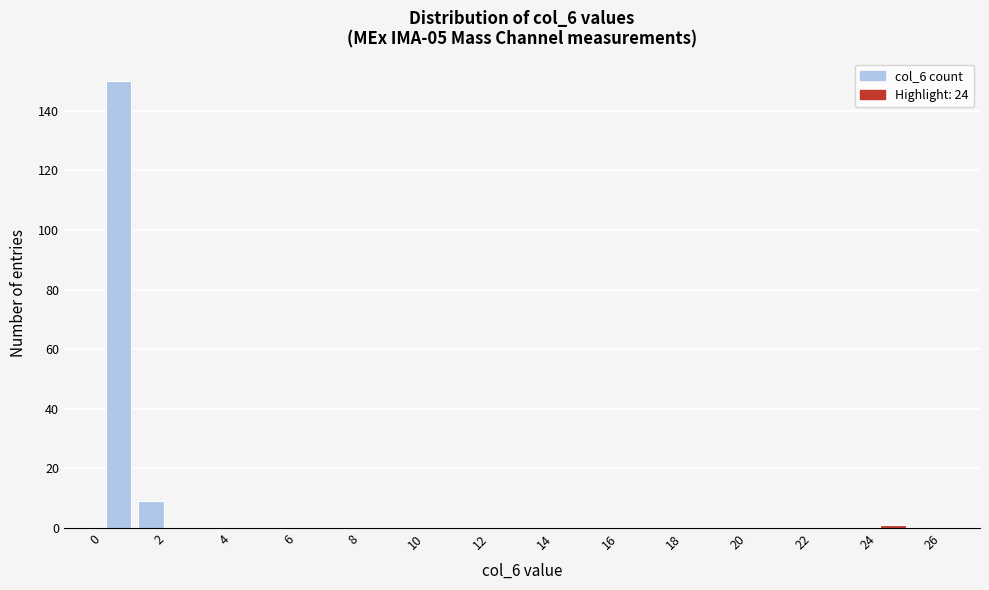

Reading left to right, list every bar in this chart as the range it spans on the x-axis followed by its height. The values are not printed on the chart, so give them approximately, as read against the axis.

0 to 1: 150
1 to 2: 10
2 to 3: 0
3 to 4: 0
4 to 5: 0
5 to 6: 0
6 to 7: 0
7 to 8: 0
8 to 9: 0
9 to 10: 0
10 to 11: 0
11 to 12: 0
12 to 13: 0
13 to 14: 0
14 to 15: 0
15 to 16: 0
16 to 17: 0
17 to 18: 0
18 to 19: 0
19 to 20: 0
20 to 21: 0
21 to 22: 0
22 to 23: 0
23 to 24: 0
24 to 25: under 2
25 to 26: 0